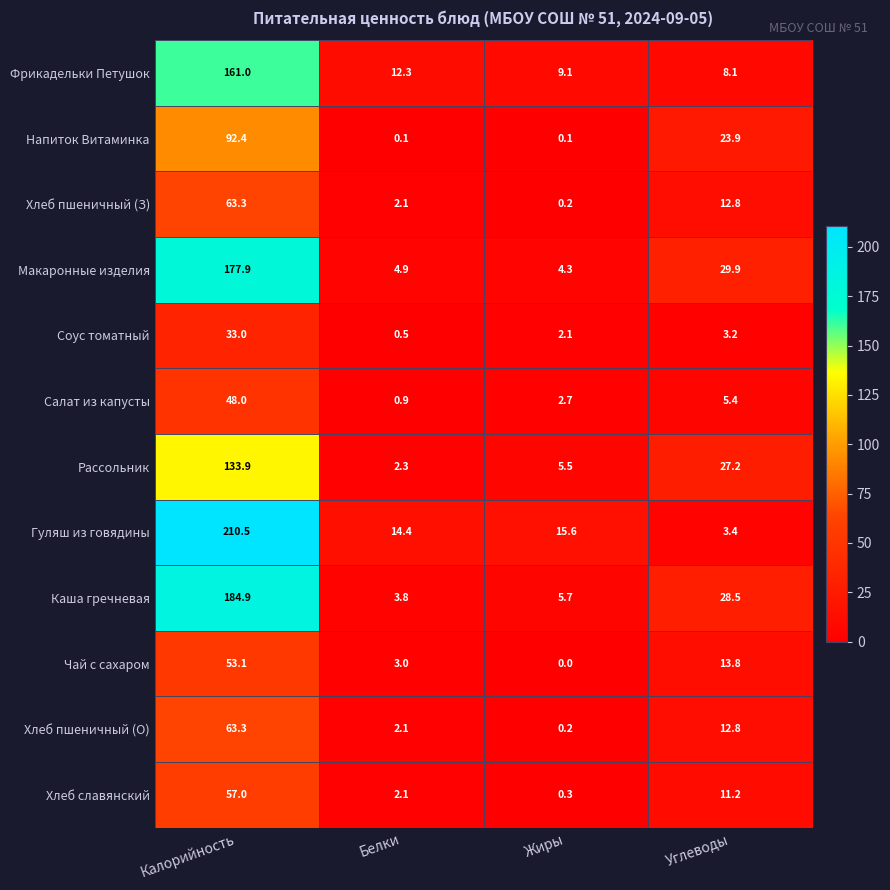

Read the Макаронные изделия value at Белки.

4.9